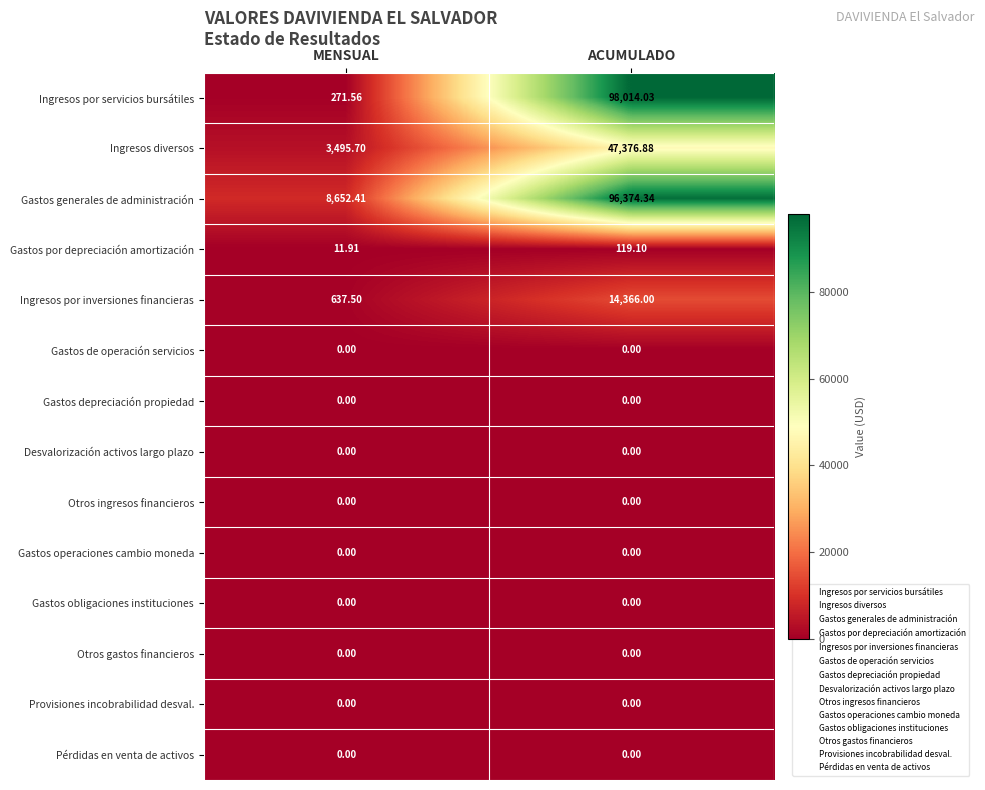

How many series are shown in this chart?

14